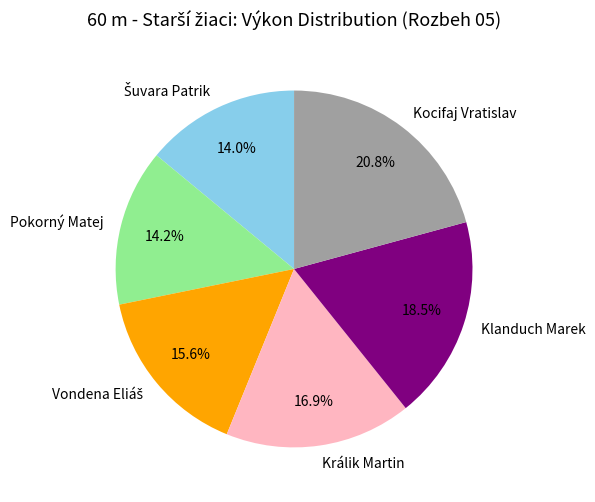

How many segments does this pie chart have?

6